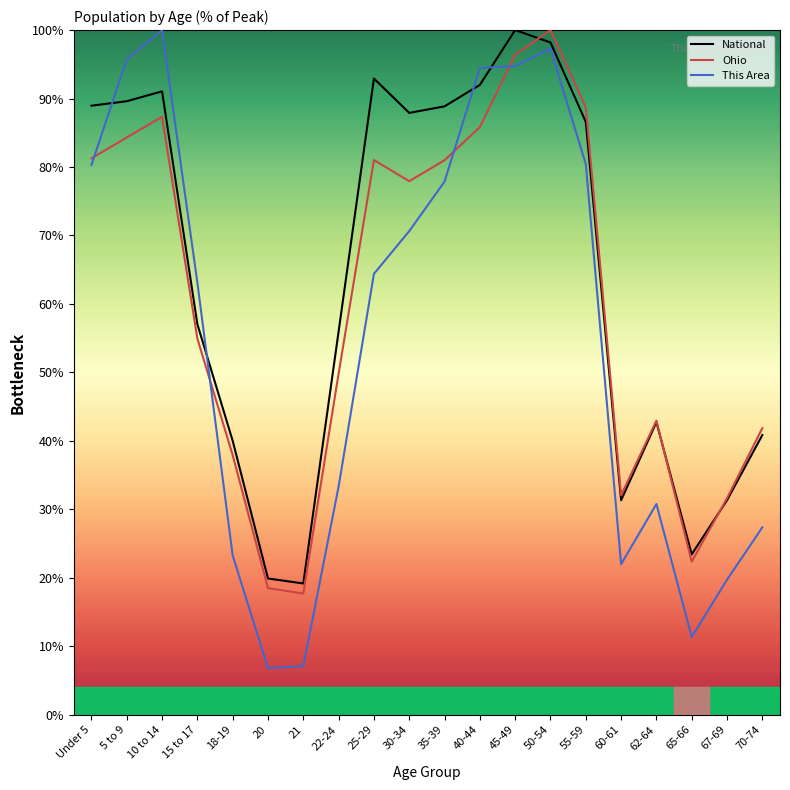

How many times do Ohio and This Area cross each other?

4